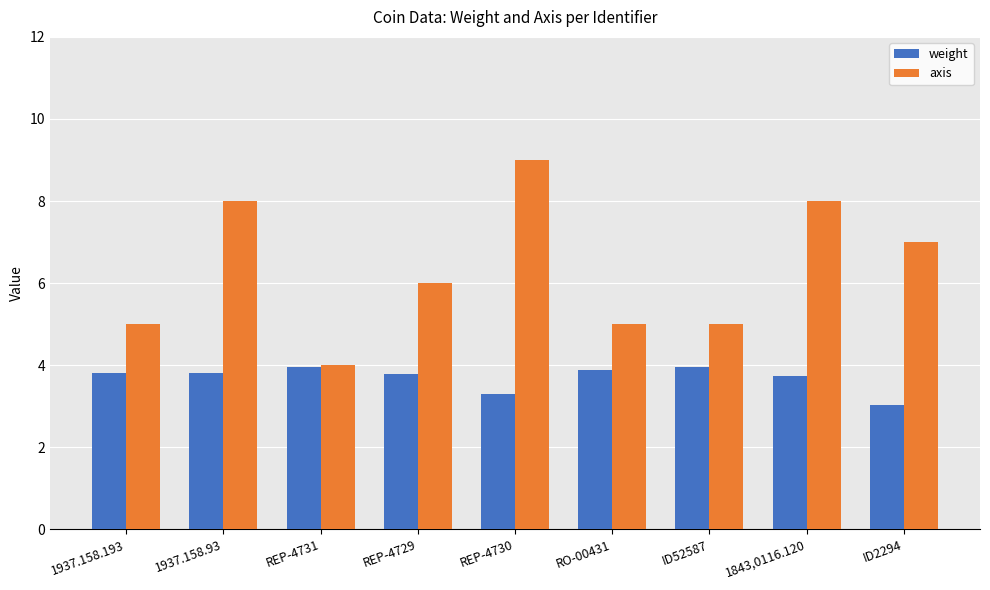

Are the bars horizontal?

No